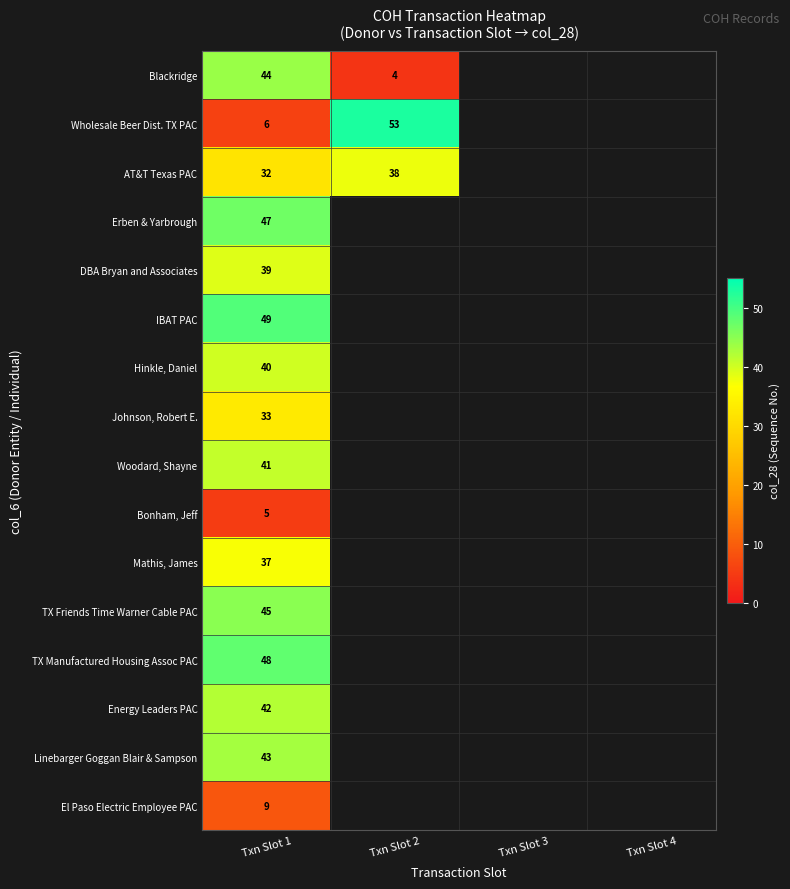

Is it true that IBAT PAC equals 84 at Txn Slot 1?

False